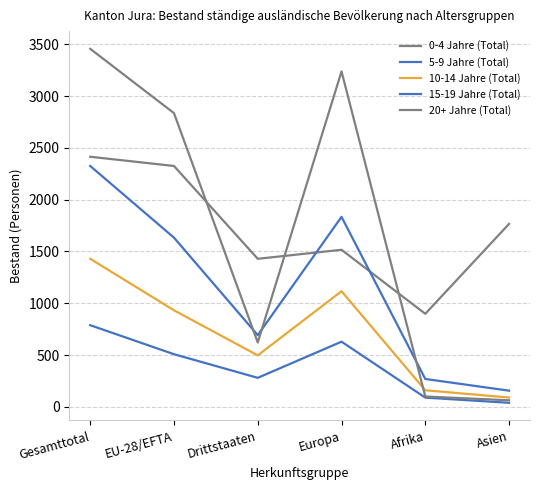

What is the total value across all series at Europa?

8333